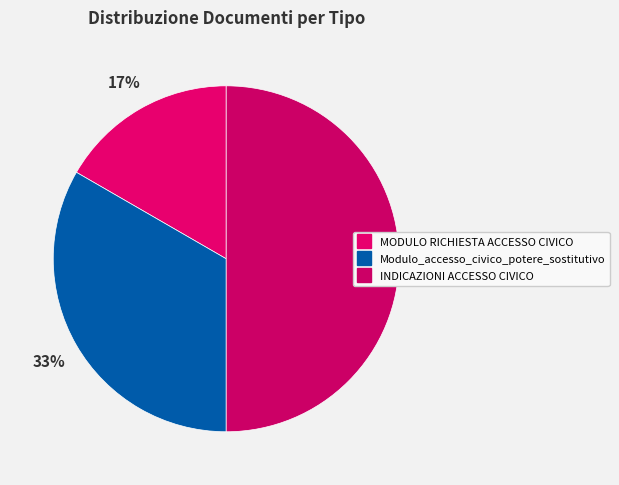

True or false: Modulo_accesso_civico_potere_sostitutivo accounts for 40% of the total.

False